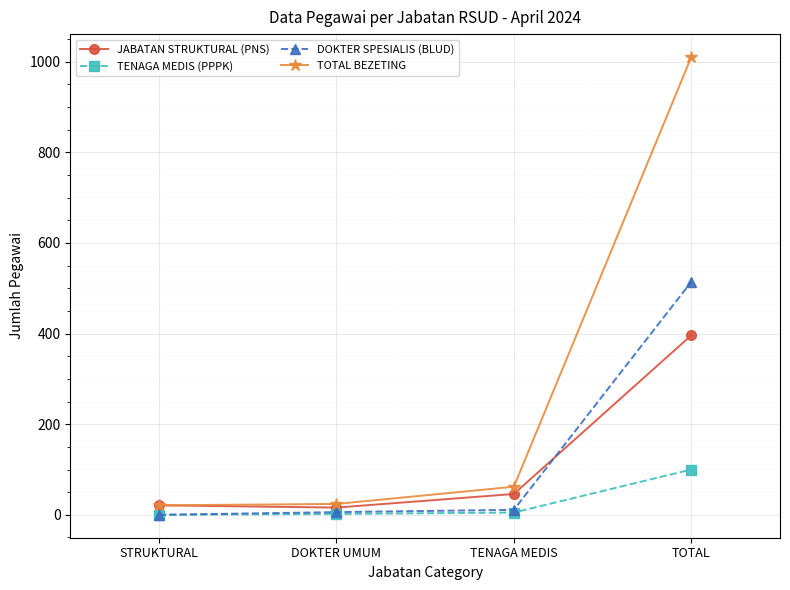

At which label is TOTAL BEZETING closest to 515?

TENAGA MEDIS